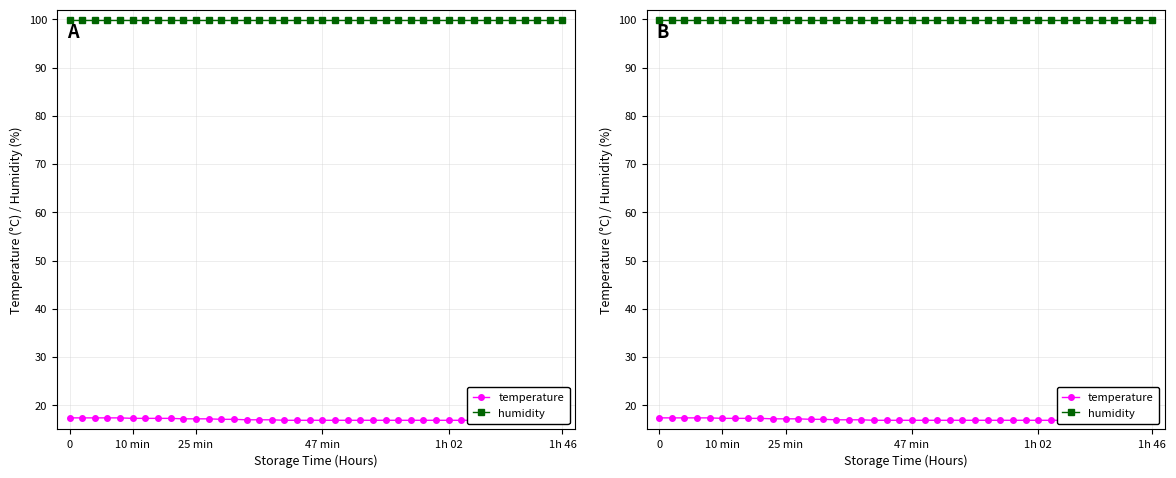

True or false: temperature and humidity intersect in this chart.

False